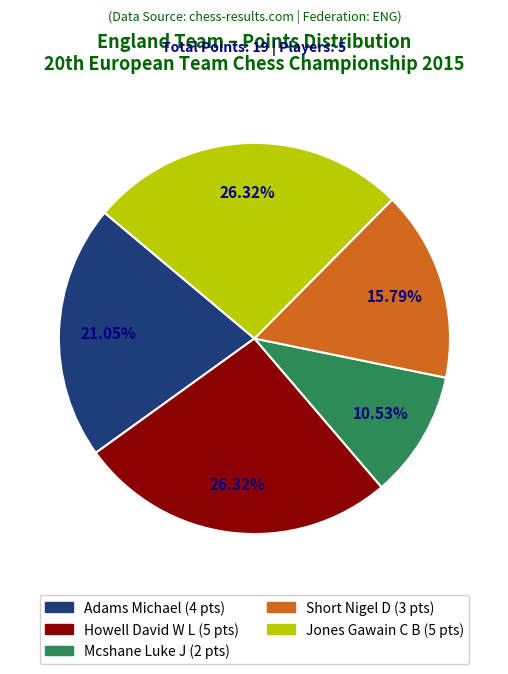

Which category has the smallest portion of the pie?

Mcshane Luke J